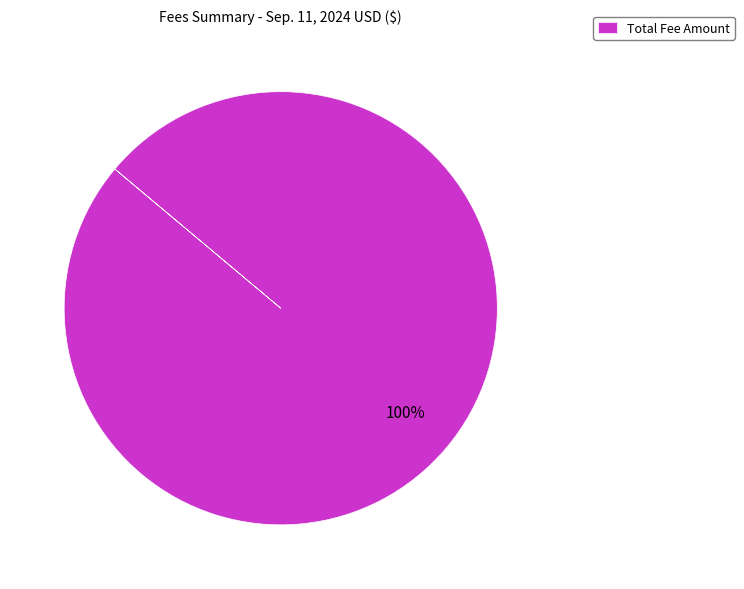

Is it true that Total Fee Amount is 100% of the pie?

True